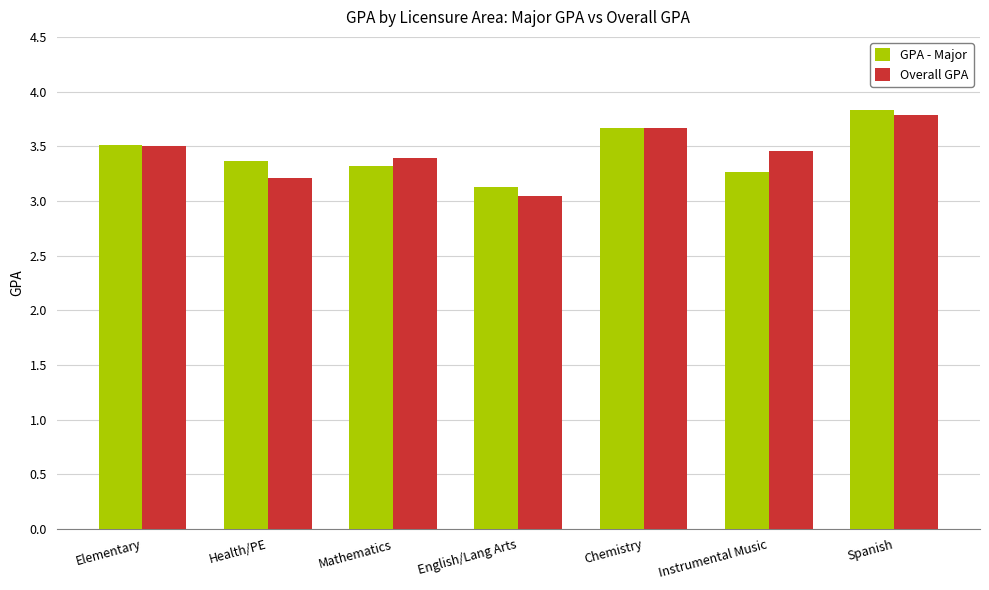

Rank the series at Instrumental Music from highest to lowest value.

Overall GPA, GPA - Major